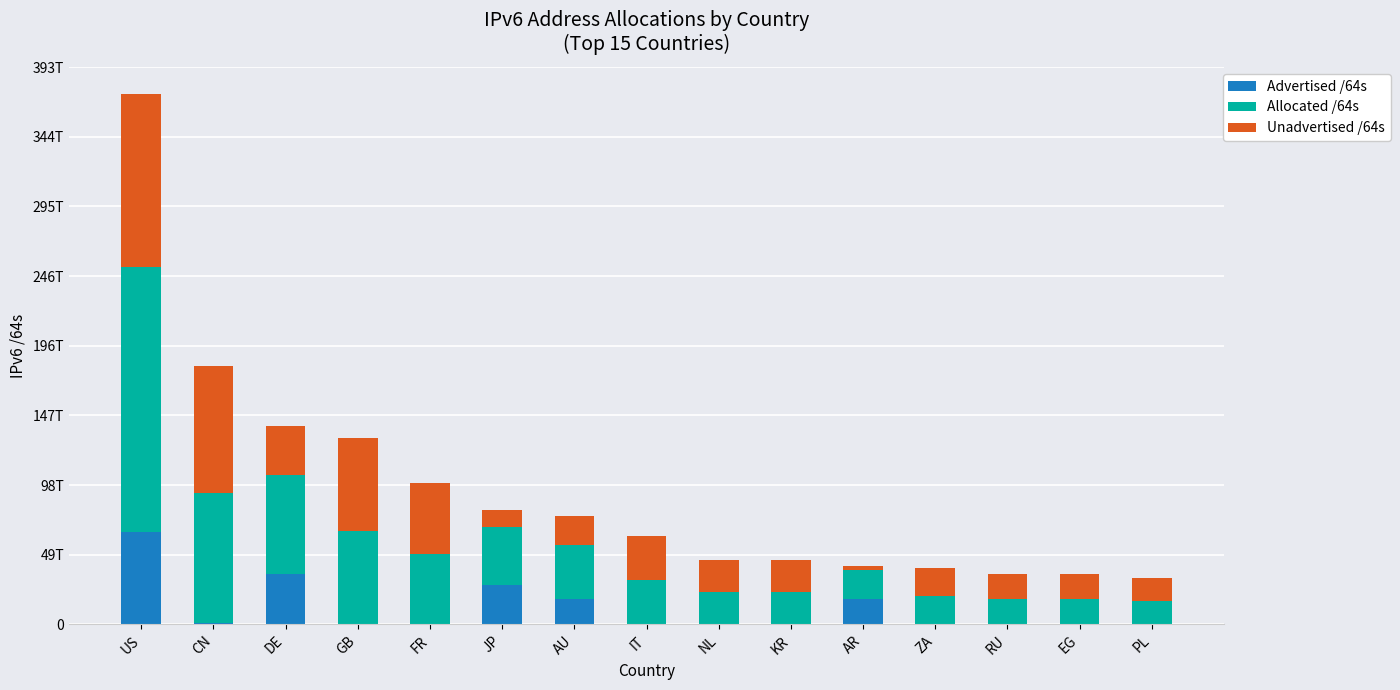

What are all the series names shown in the legend?

Advertised /64s, Allocated /64s, Unadvertised /64s